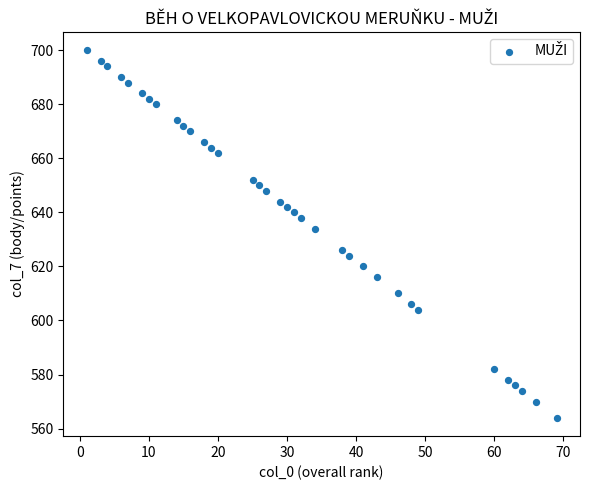

What is the range of X values (max minus min)?

68